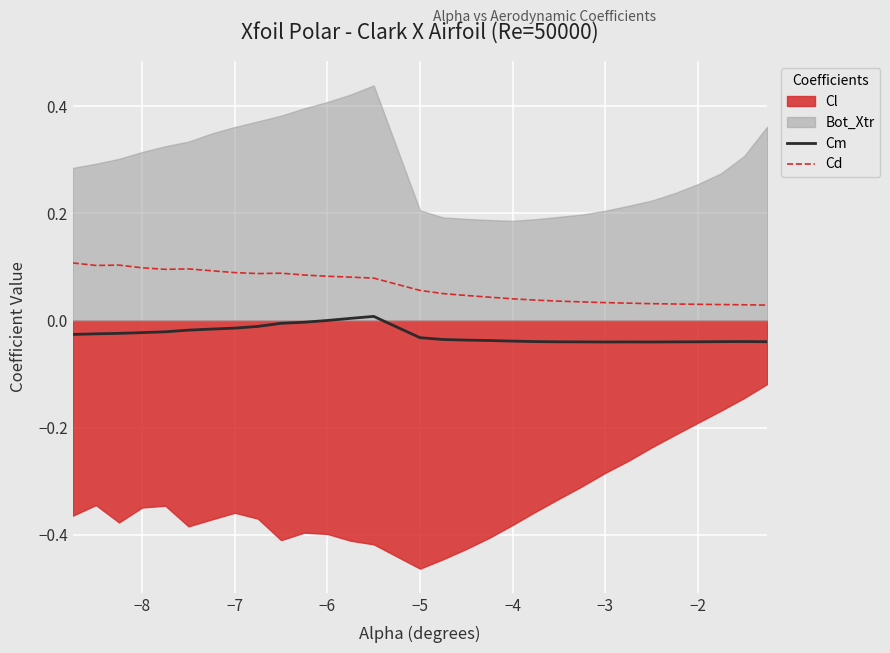

True or false: Cd and Cm intersect in this chart.

False